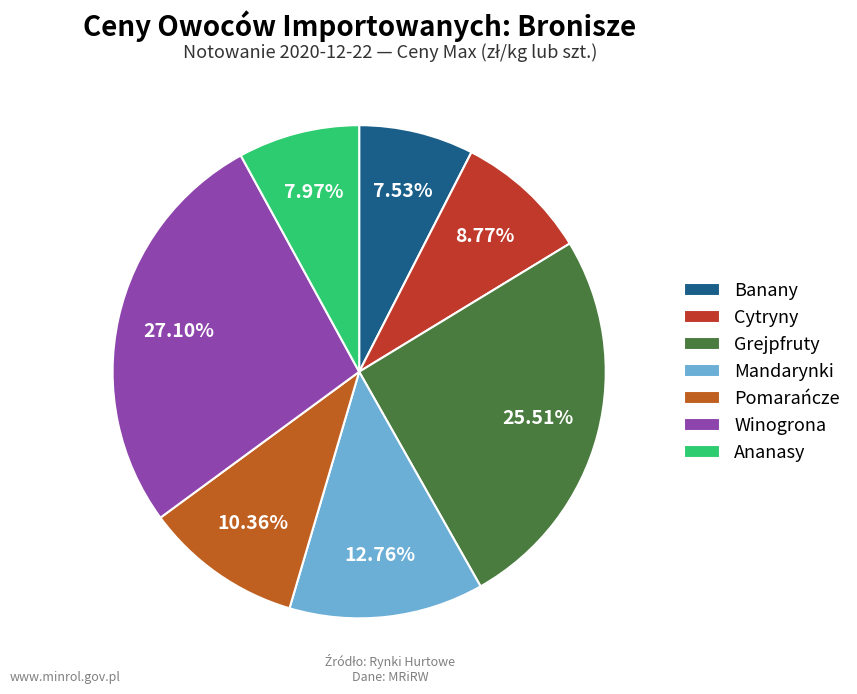

Which category has the biggest portion of the pie?

Winogrona